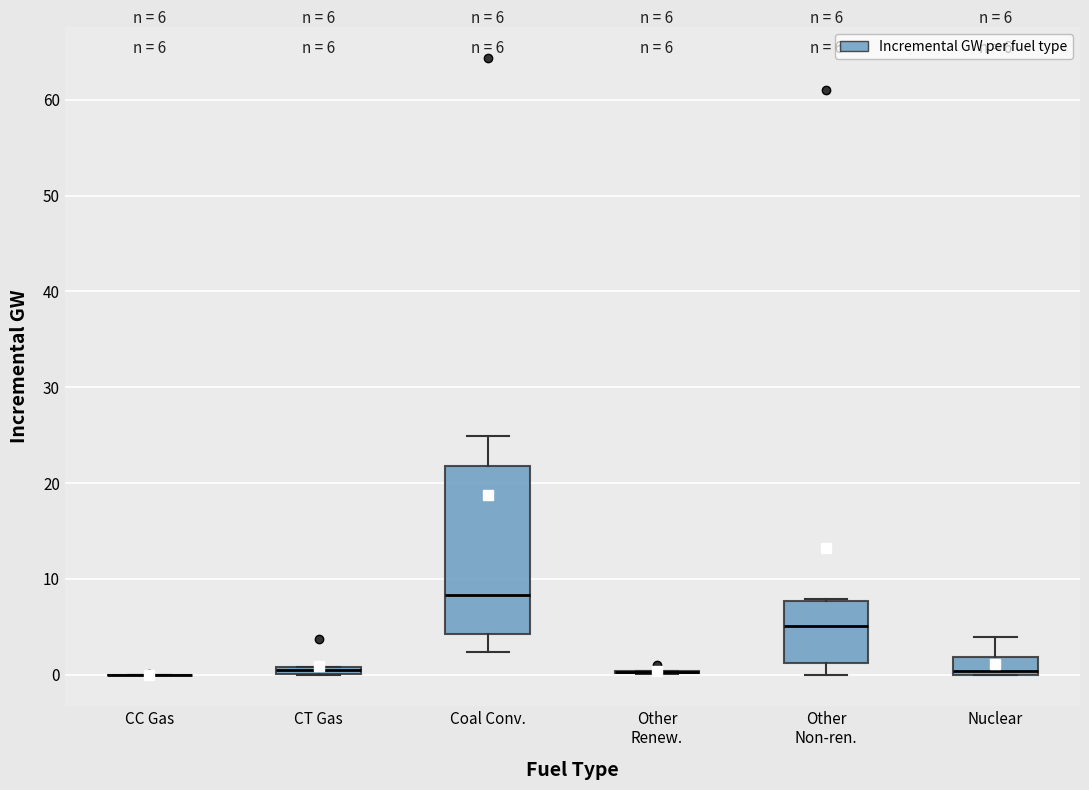

Comparing the boxes themselves (not the whiskers), which one is the tallest?

Coal Conv.